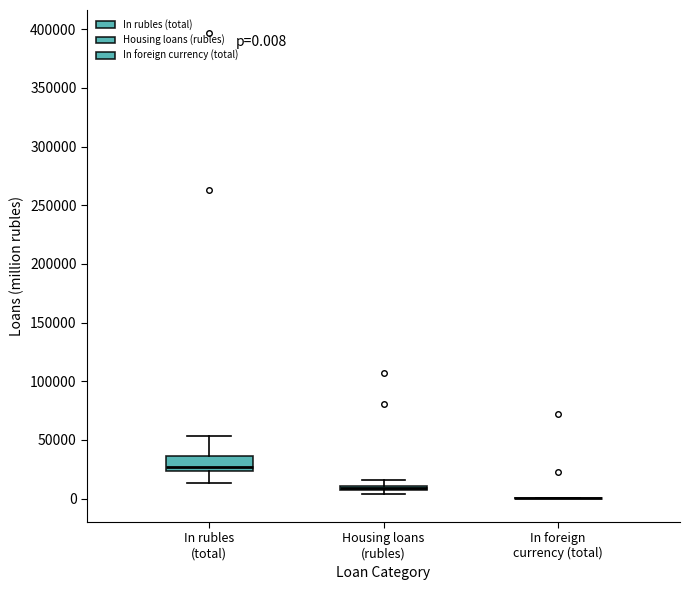

Comparing the boxes themselves (not the whiskers), which one is the tallest?

In rubles (total)